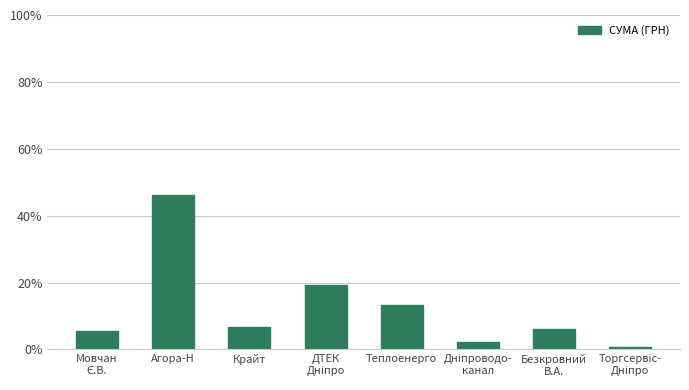

What is the difference between the second highest and minimum values?

18.7